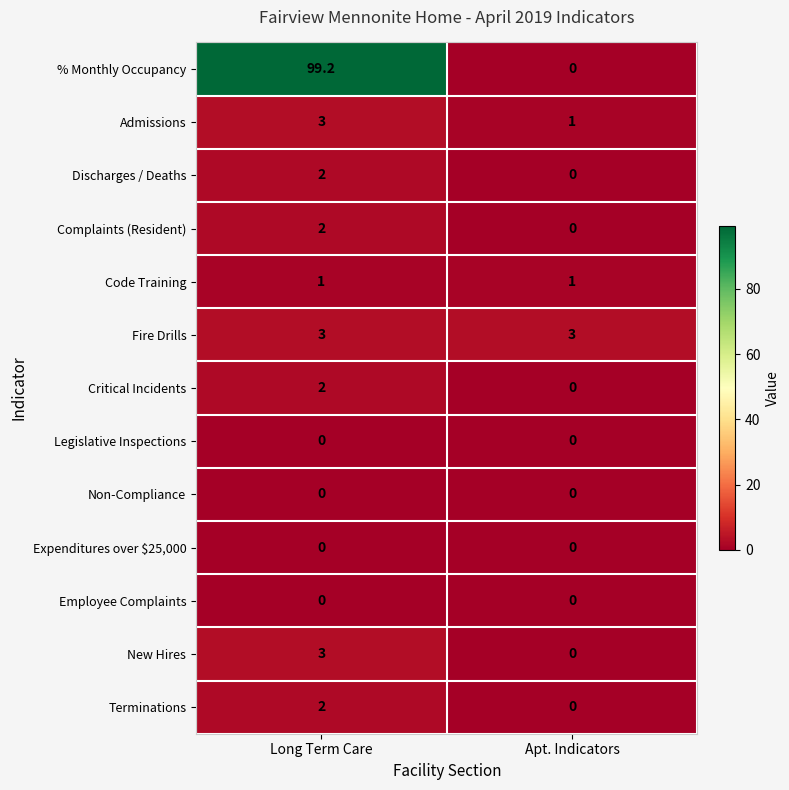

Is it true that % Monthly Occupancy equals 99.2 at Long Term Care?

True